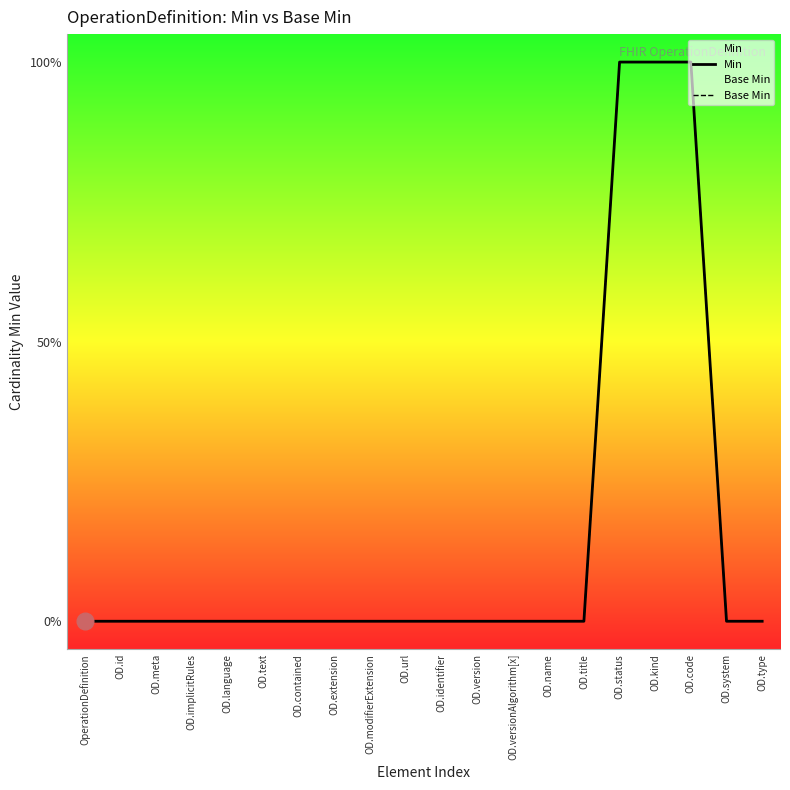

True or false: Base Min and Min cross at least once.

False